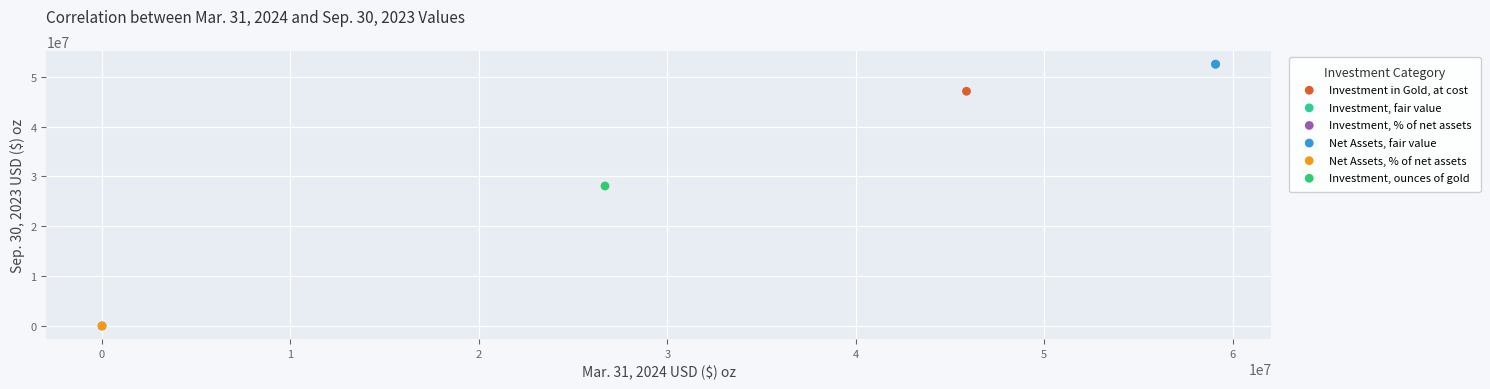

What are all the series names shown in the legend?

Investment in Gold, at cost, Investment, fair value, Investment, % of net assets, Net Assets, fair value, Net Assets, % of net assets, Investment, ounces of gold